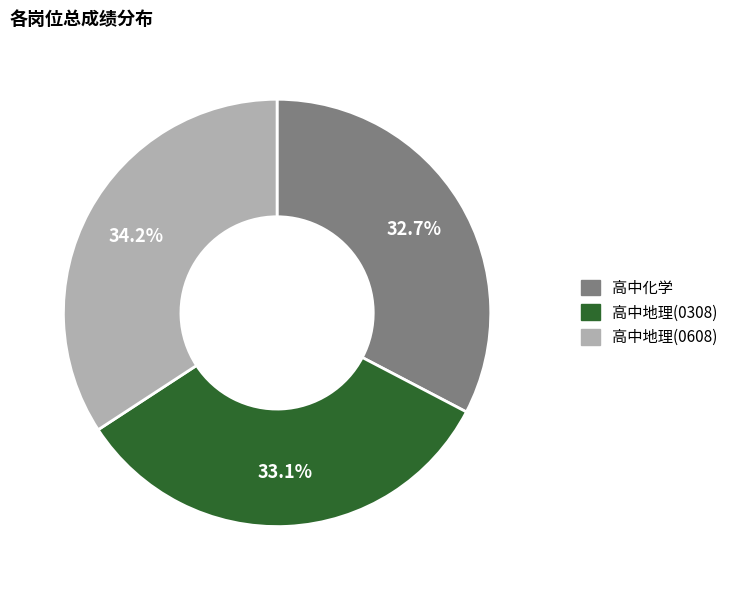

Which category has the biggest portion of the pie?

高中地理(0608)